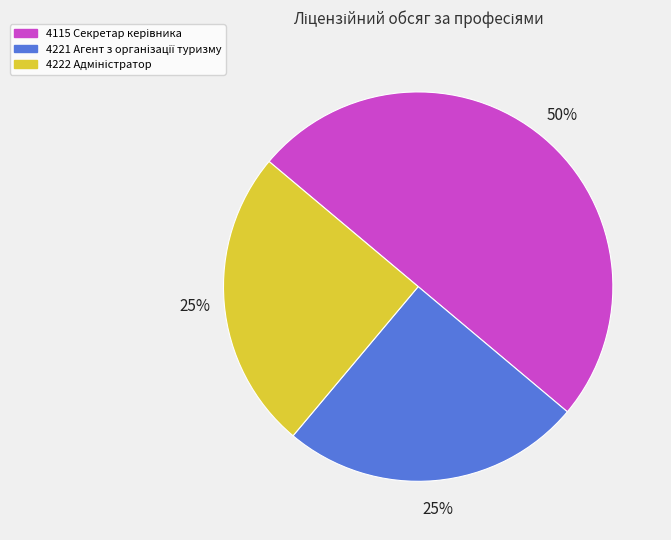

To the nearest percent, what is the difference between the largest and smallest slice percentages?

25%